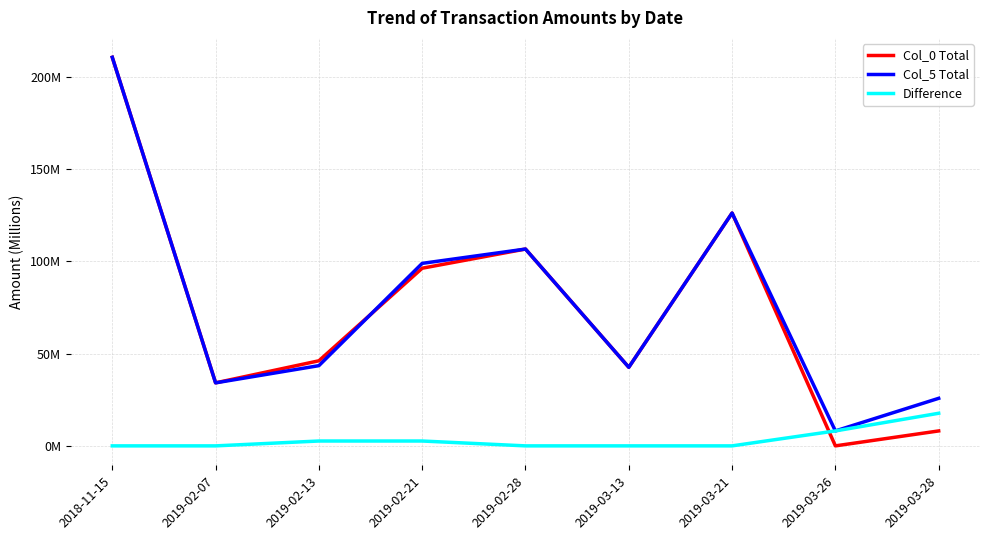

What is the average value of the Col_5 Total series?

77.3